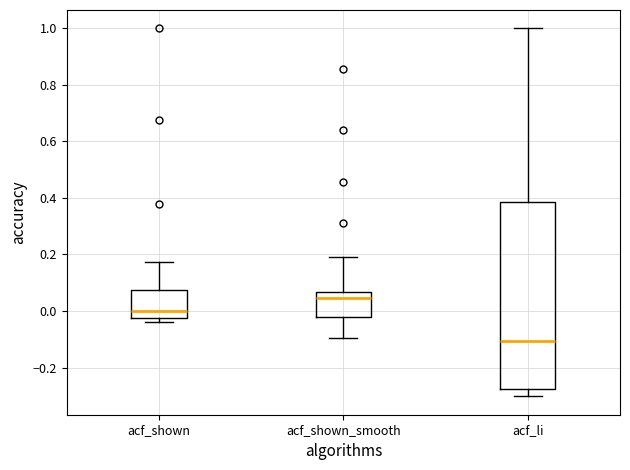

Reading left to right, read every box against the y-axis: the position of its median line, the range the box covers, and the ends of its whiskers. The values are not printed on the chart, so give them approximately, as read against the axis.

acf_shown: median 0.00, box -0.02 to 0.08, whiskers -0.04 to 0.18
acf_shown_smooth: median 0.04, box -0.02 to 0.06, whiskers -0.10 to 0.20
acf_li: median -0.10, box -0.28 to 0.38, whiskers -0.30 to 1.00